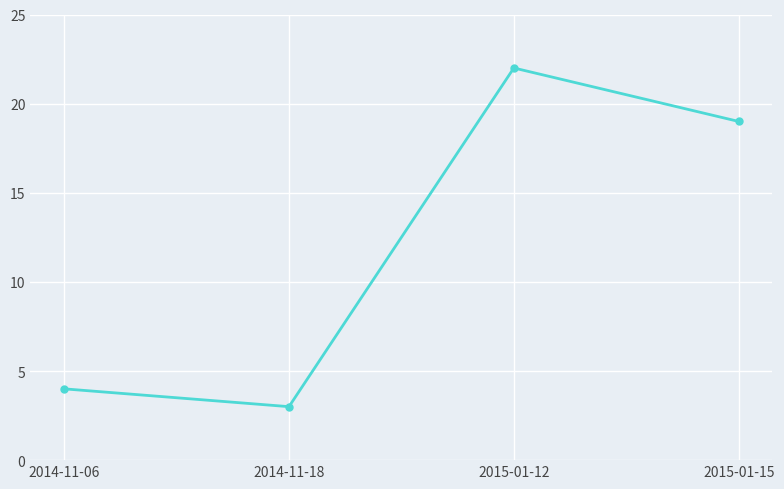

True or false: the data has more than 0 interior local peaks.

True